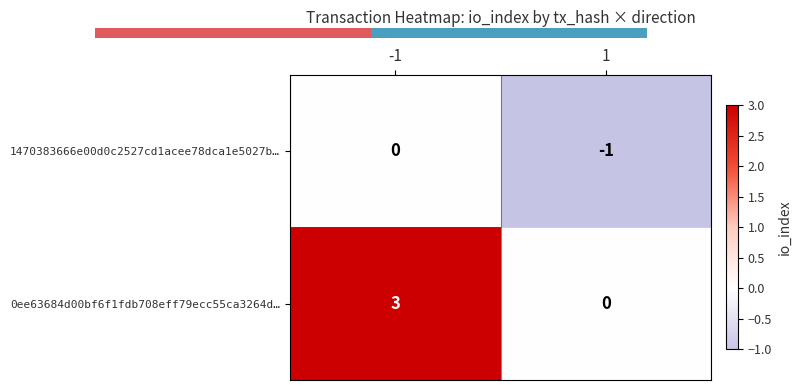

The value of 0ee63684d00bf6f1fdb708eff79ecc55ca3264d… at -1 is 3. True or false?

True